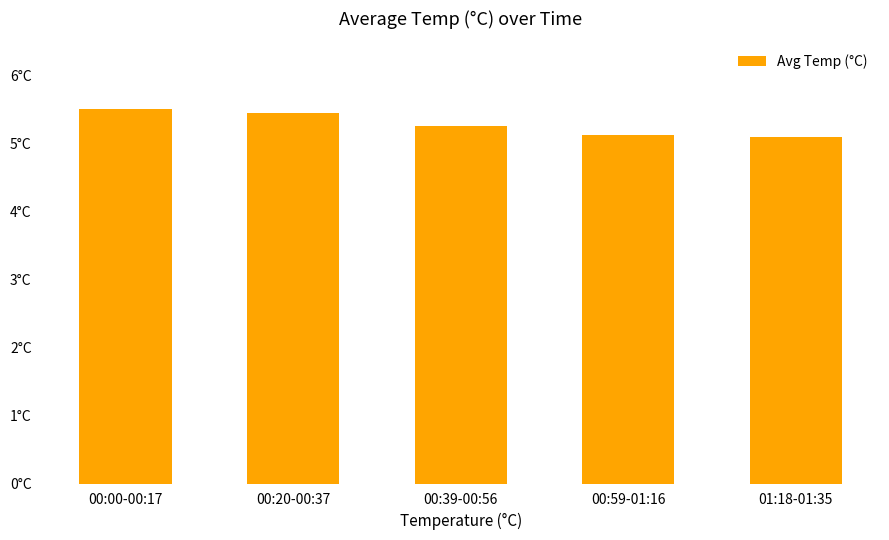

Are the bars horizontal?

No